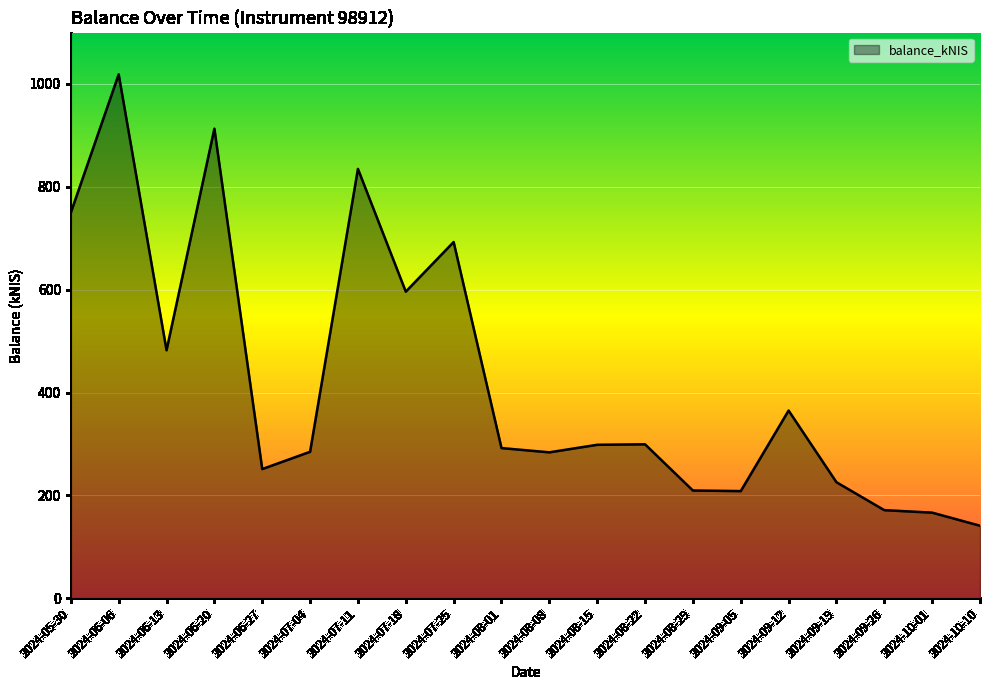

What is the difference between the values at 2024-07-11 and 2024-09-26?

663.4